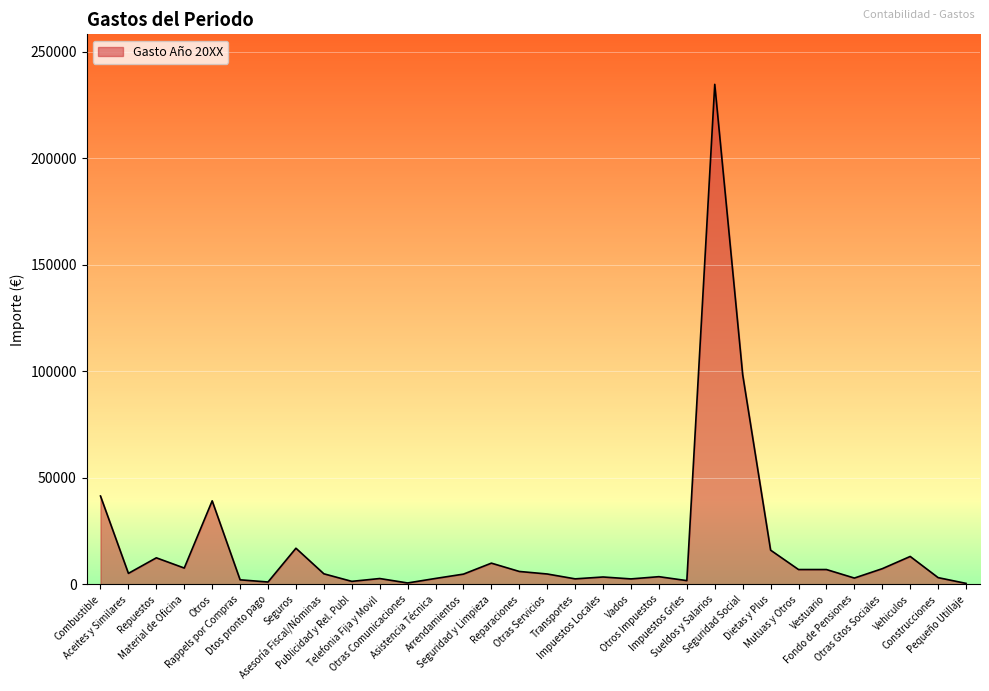

What is the greatest value displayed?

234720